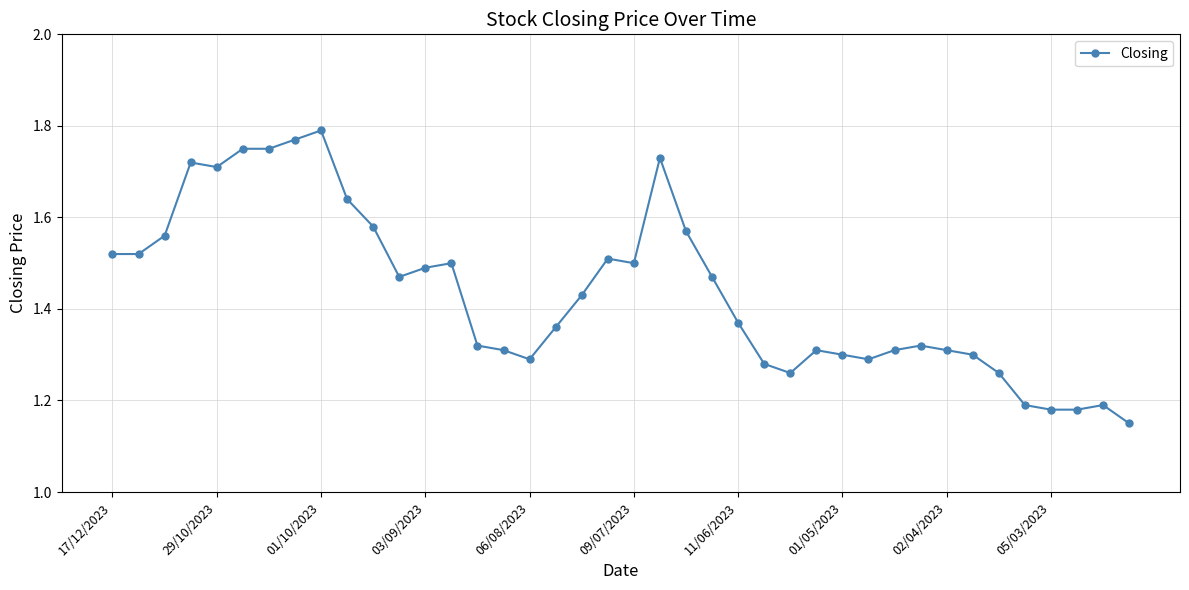

True or false: there are more than 1 points higher than both neighbors.

True